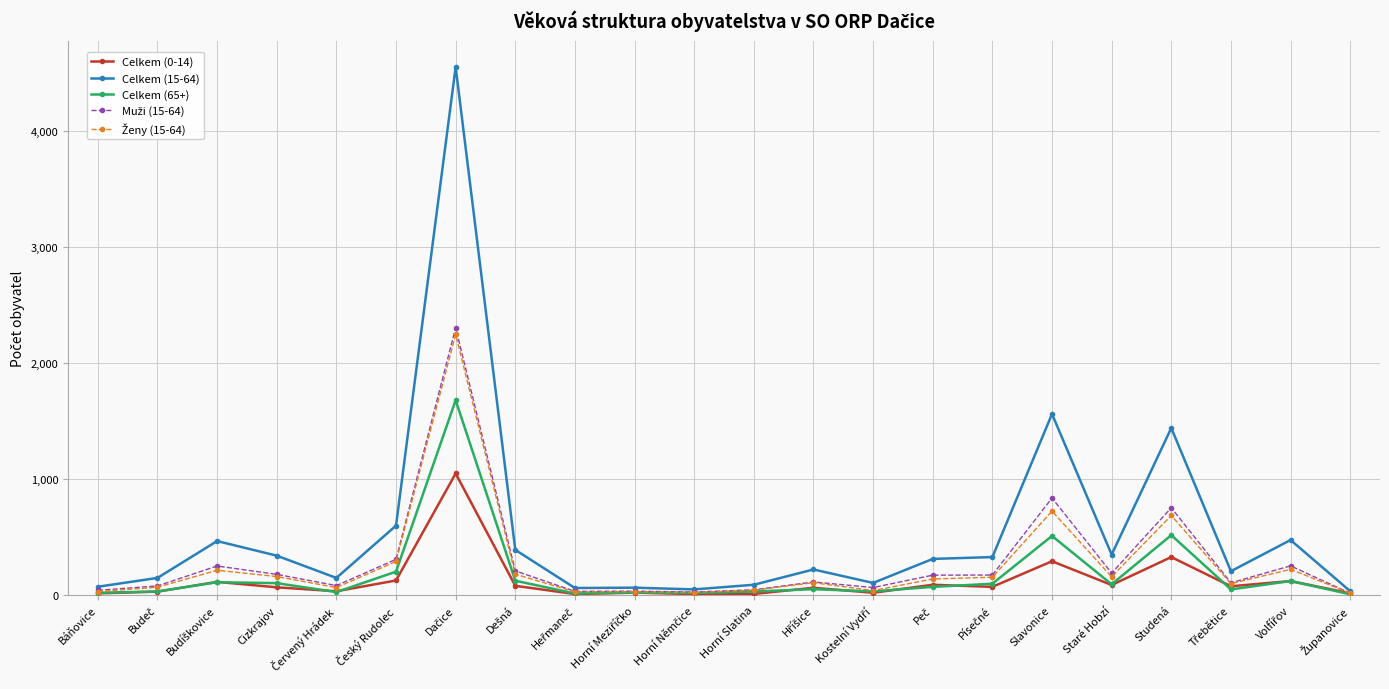

What is the label of the 5th point from the right?

Staré Hobzí